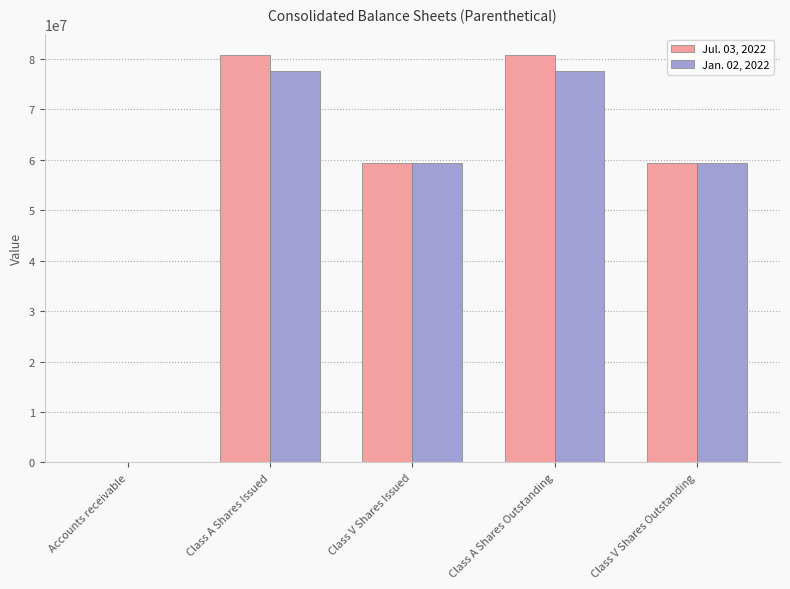

Reading left to right, list all the values displayed in this chart.

Jul. 03, 2022: 1844	80812835	59349000	80812835	59349000
Jan. 02, 2022: 1391	77644645	59349000	77644645	59349000